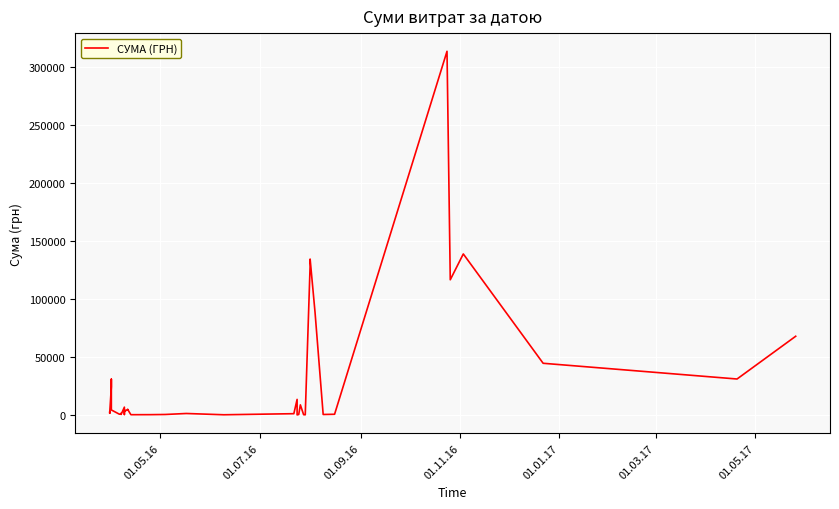

What is the difference between the maximum and minimum values?

313782.4